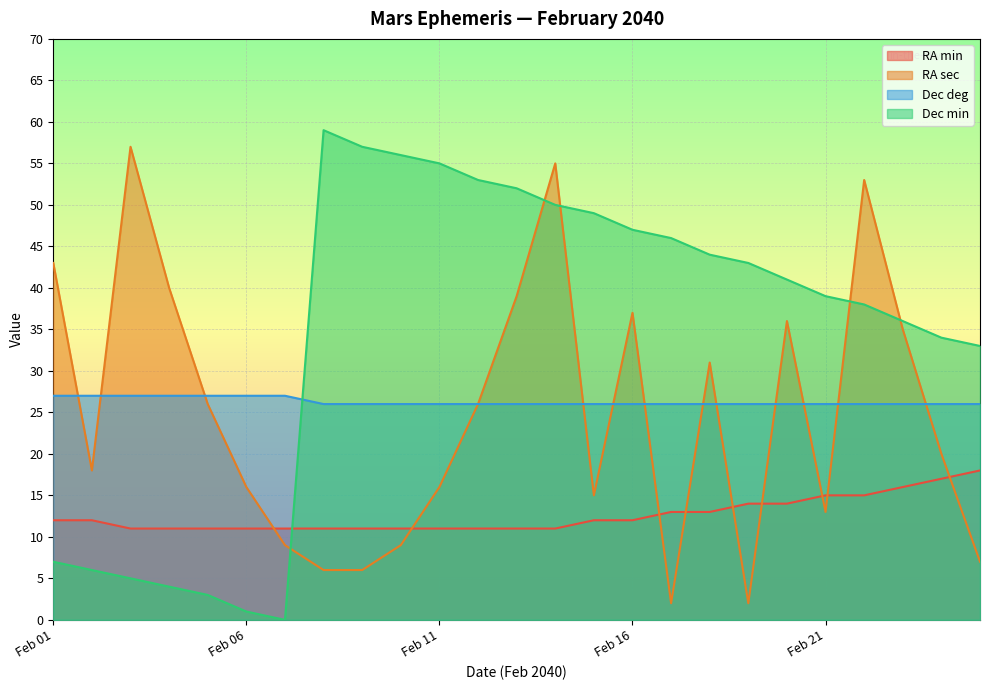

Reading right to left, what are all the values shown in this chart?

RA min: Feb 25=18	Feb 24=17	Feb 23=16	Feb 22=15	Feb 21=15	Feb 20=14	Feb 19=14	Feb 18=13	Feb 17=13	Feb 16=12	Feb 15=12	Feb 14=11	Feb 13=11	Feb 12=11	Feb 11=11	Feb 10=11	Feb 09=11	Feb 08=11	Feb 07=11	Feb 06=11	Feb 05=11	Feb 04=11	Feb 03=11	Feb 02=12	Feb 01=12
RA sec: Feb 25=7	Feb 24=20	Feb 23=35	Feb 22=53	Feb 21=13	Feb 20=36	Feb 19=2	Feb 18=31	Feb 17=2	Feb 16=37	Feb 15=15	Feb 14=55	Feb 13=39	Feb 12=26	Feb 11=16	Feb 10=9	Feb 09=6	Feb 08=6	Feb 07=9	Feb 06=16	Feb 05=26	Feb 04=40	Feb 03=57	Feb 02=18	Feb 01=43
Dec deg: Feb 25=26	Feb 24=26	Feb 23=26	Feb 22=26	Feb 21=26	Feb 20=26	Feb 19=26	Feb 18=26	Feb 17=26	Feb 16=26	Feb 15=26	Feb 14=26	Feb 13=26	Feb 12=26	Feb 11=26	Feb 10=26	Feb 09=26	Feb 08=26	Feb 07=27	Feb 06=27	Feb 05=27	Feb 04=27	Feb 03=27	Feb 02=27	Feb 01=27
Dec min: Feb 25=33	Feb 24=34	Feb 23=36	Feb 22=38	Feb 21=39	Feb 20=41	Feb 19=43	Feb 18=44	Feb 17=46	Feb 16=47	Feb 15=49	Feb 14=50	Feb 13=52	Feb 12=53	Feb 11=55	Feb 10=56	Feb 09=57	Feb 08=59	Feb 07=0	Feb 06=1	Feb 05=3	Feb 04=4	Feb 03=5	Feb 02=6	Feb 01=7